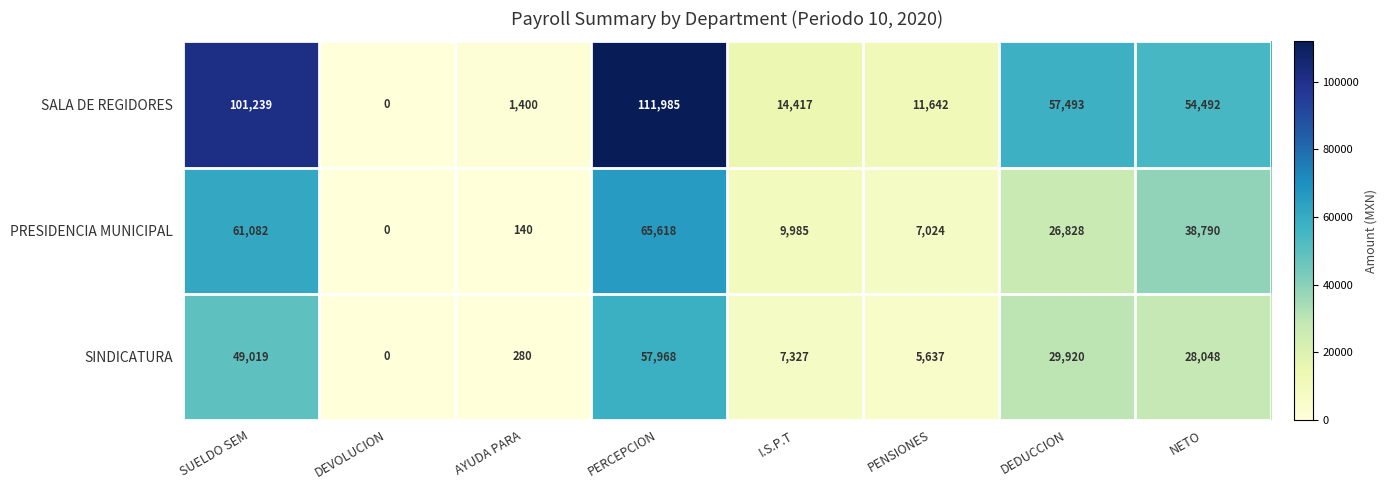

Reading left to right, what are all the values shown in this chart?

SALA DE REGIDORES: SUELDO SEM=101239	DEVOLUCION=0	AYUDA PARA=1400	PERCEPCION=111985	I.S.P.T=14417	PENSIONES=11642	DEDUCCION=57493	NETO=54492
PRESIDENCIA MUNICIPAL: SUELDO SEM=61082	DEVOLUCION=0	AYUDA PARA=140	PERCEPCION=65618	I.S.P.T=9985	PENSIONES=7024	DEDUCCION=26828	NETO=38790
SINDICATURA: SUELDO SEM=49019	DEVOLUCION=0	AYUDA PARA=280	PERCEPCION=57968	I.S.P.T=7327	PENSIONES=5637	DEDUCCION=29920	NETO=28048